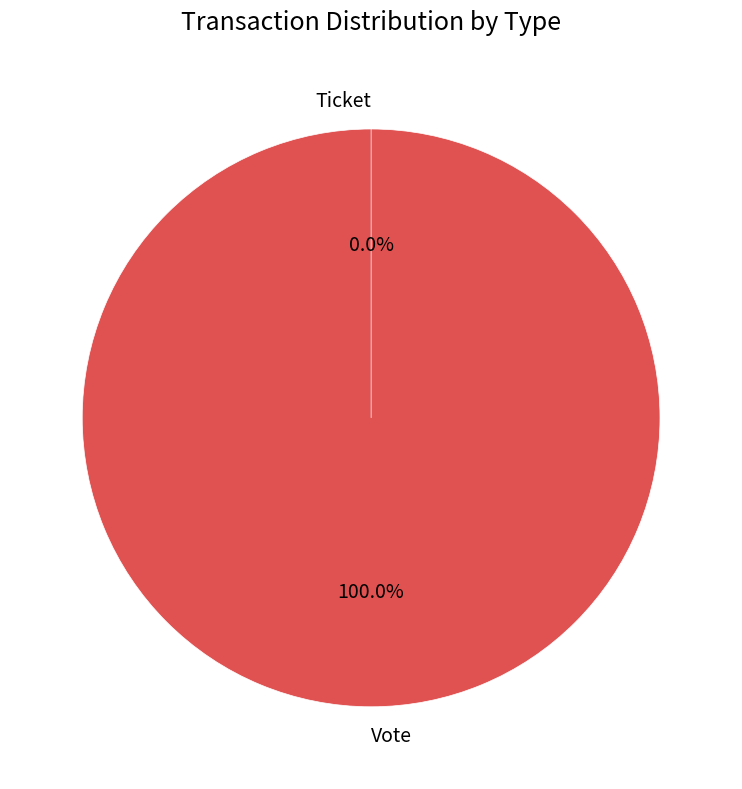

How many segments does this pie chart have?

2